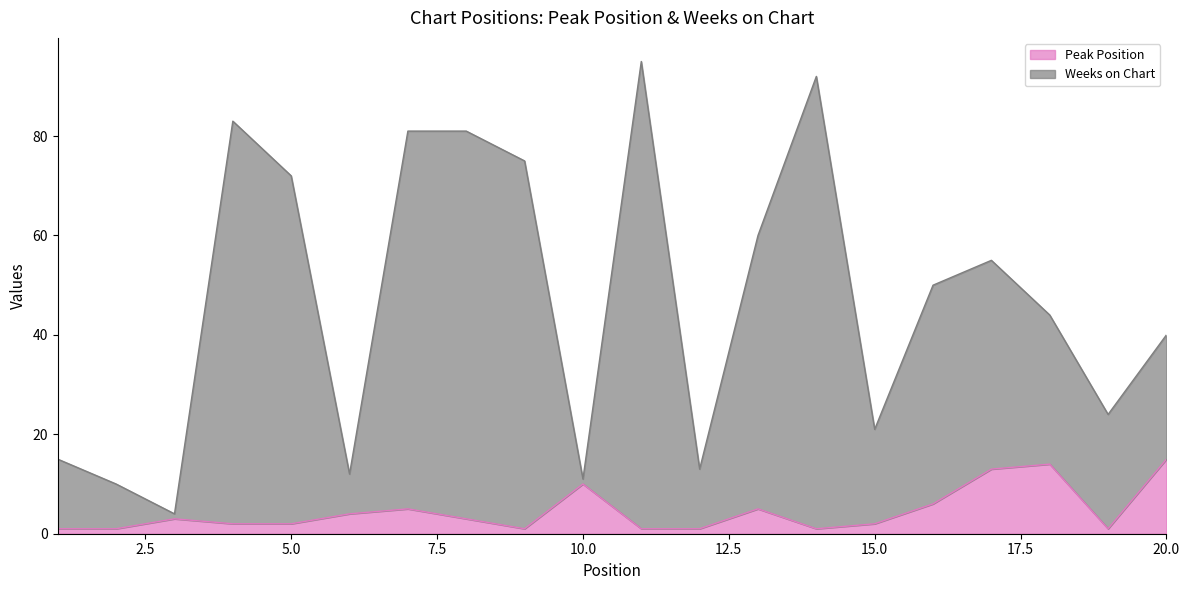

The Weeks on Chart series shows 42 at 5. True or false?

False